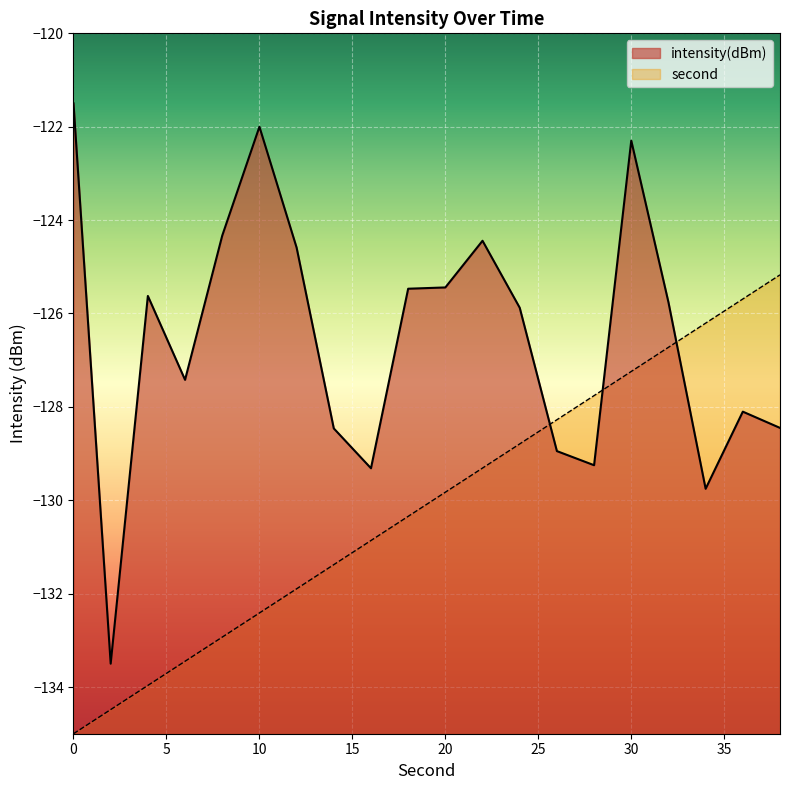

At which label is intensity(dBm) closest to -127?

6